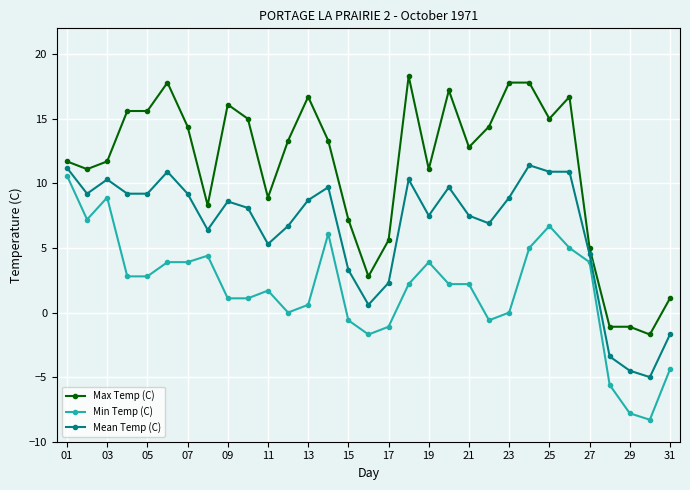

List the series in order of their peak value, highest first.

Max Temp (C), Mean Temp (C), Min Temp (C)